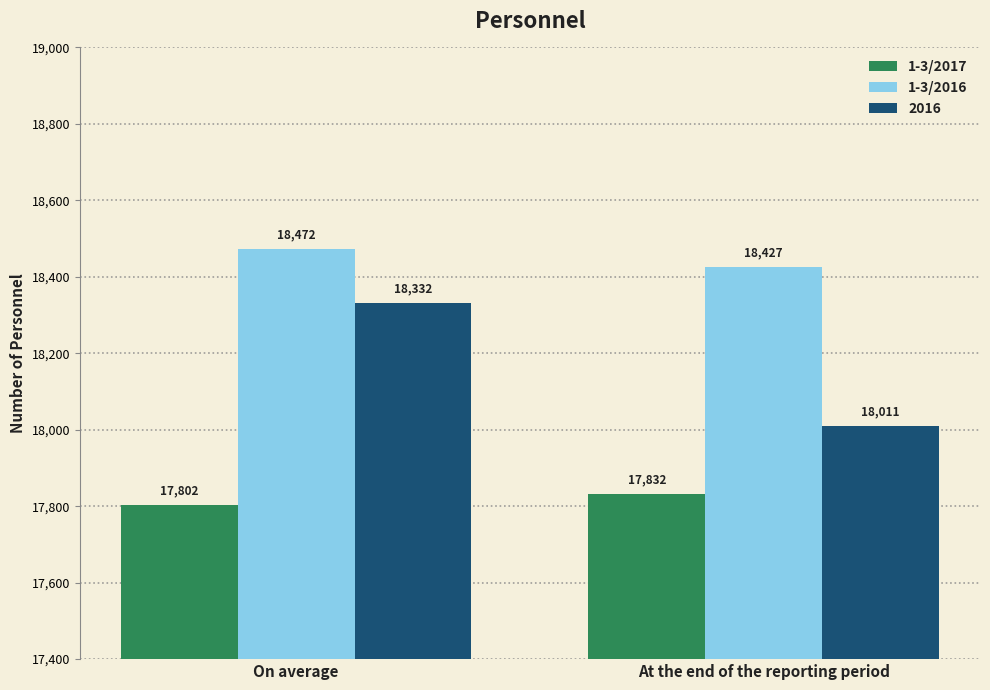

What are all the series names shown in the legend?

1-3/2017, 1-3/2016, 2016